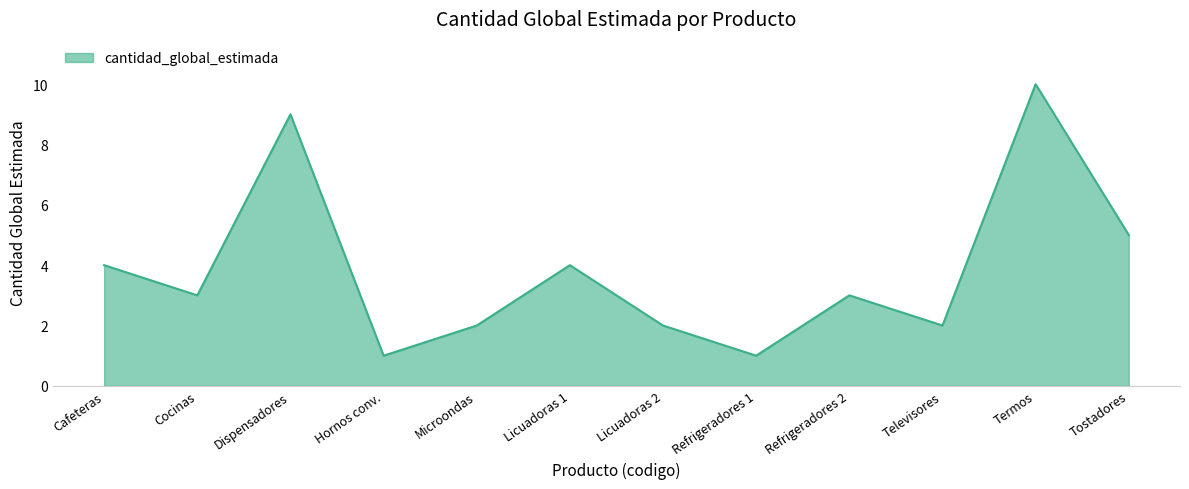

What is the difference between the second highest and minimum values?

8